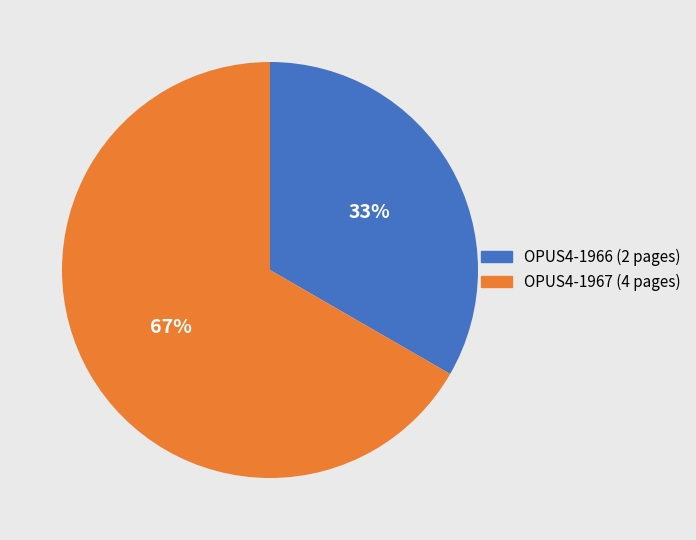

Does any single category account for the majority?

Yes